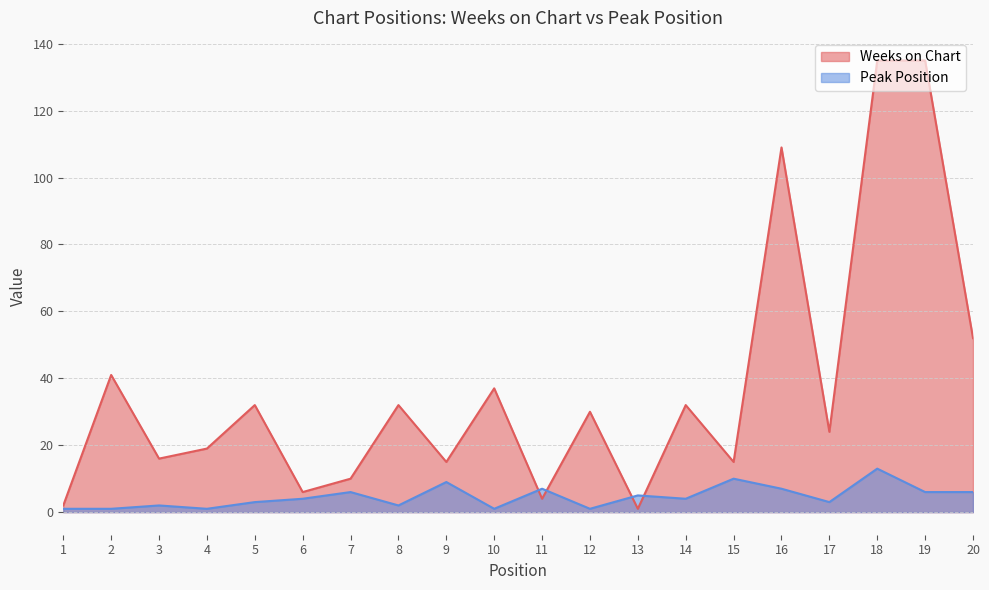

At which label is Weeks on Chart closest to 68?

20